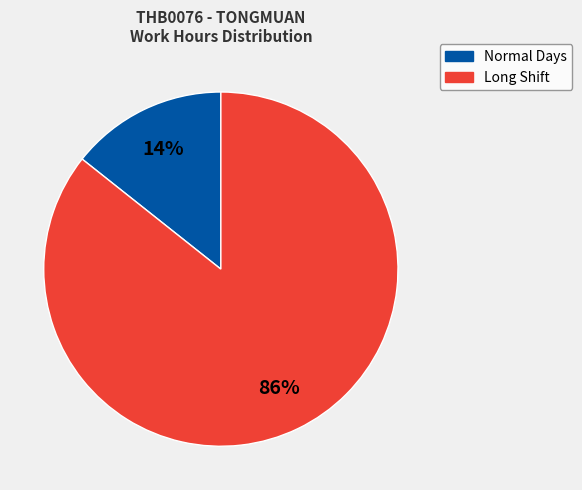

Is there a majority slice in this chart?

Yes